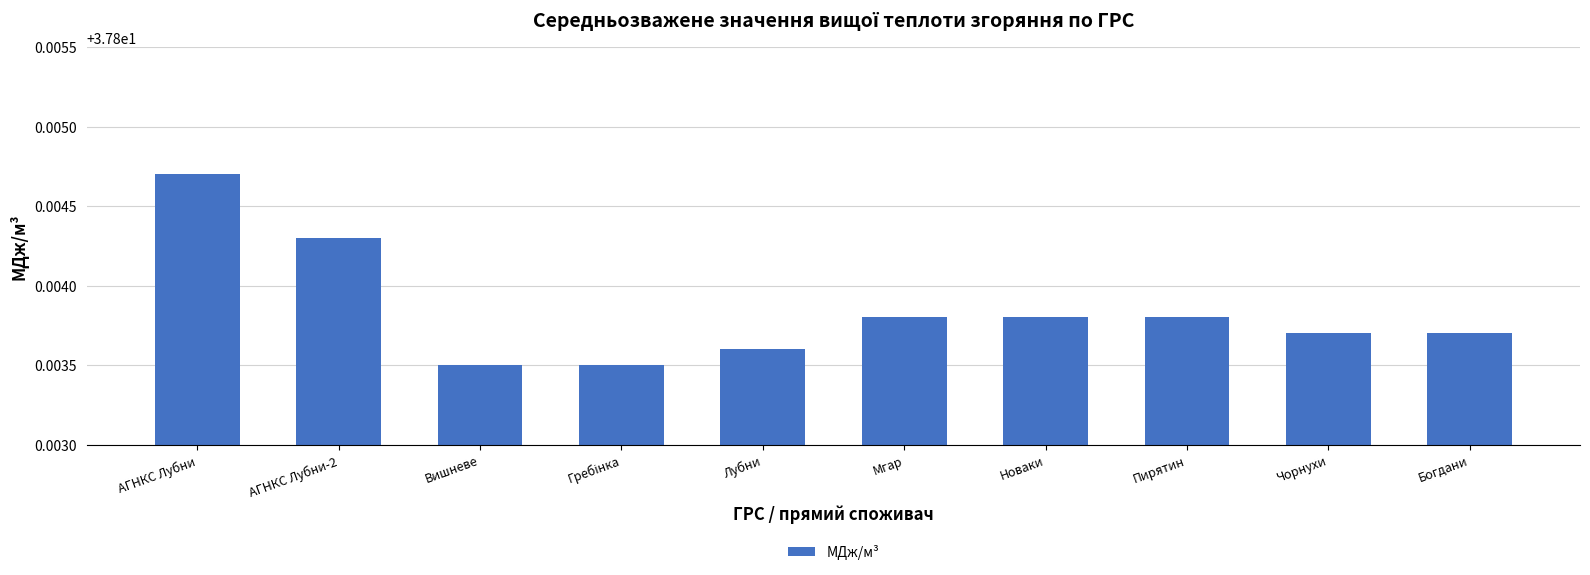

At which category does the chart reach its peak across all series?

АГНКС Лубни